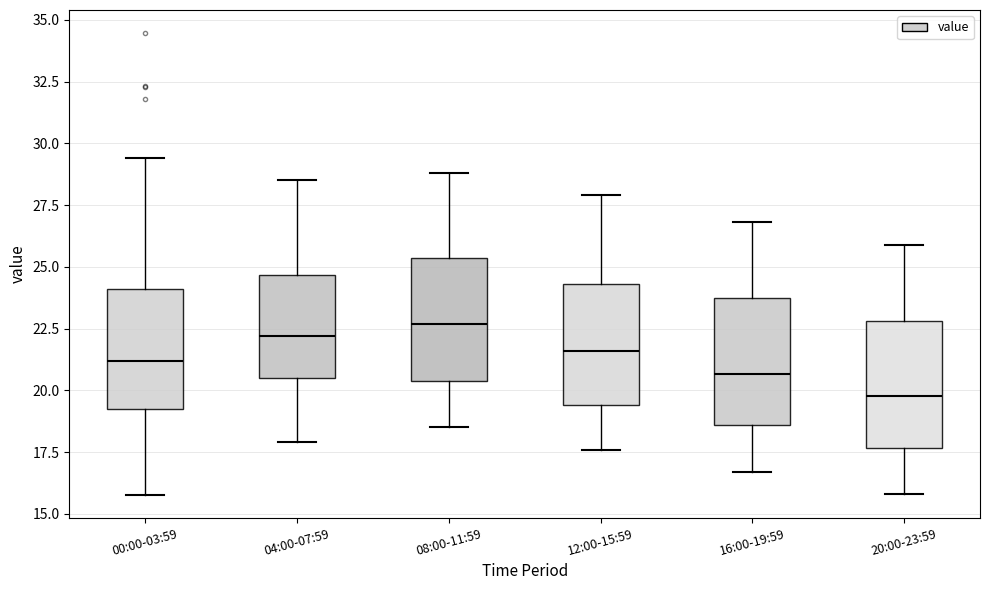

Where does the lower whisker of the box for 16:00-19:59 end on the y-axis? The values are not printed on the chart, so give them approximately, as read against the axis.

16.5